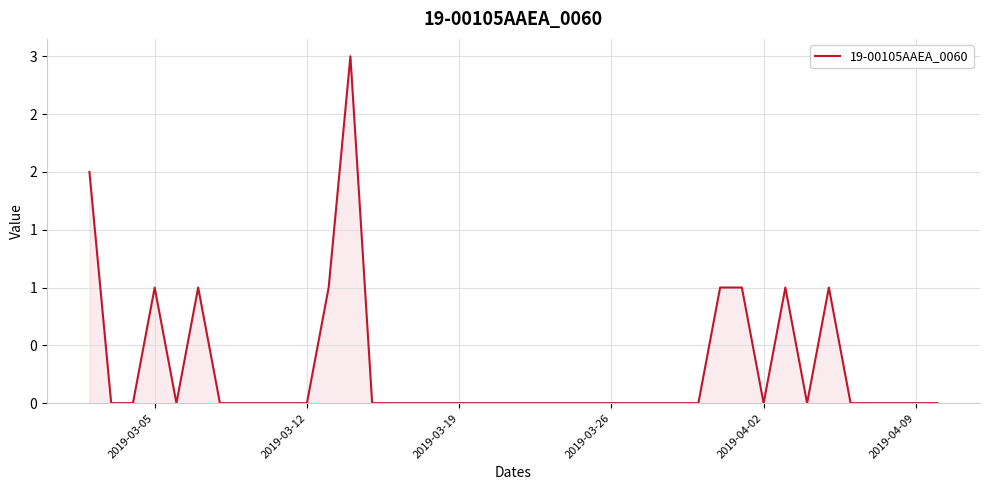

Count the values in the range 0 to 1.

38